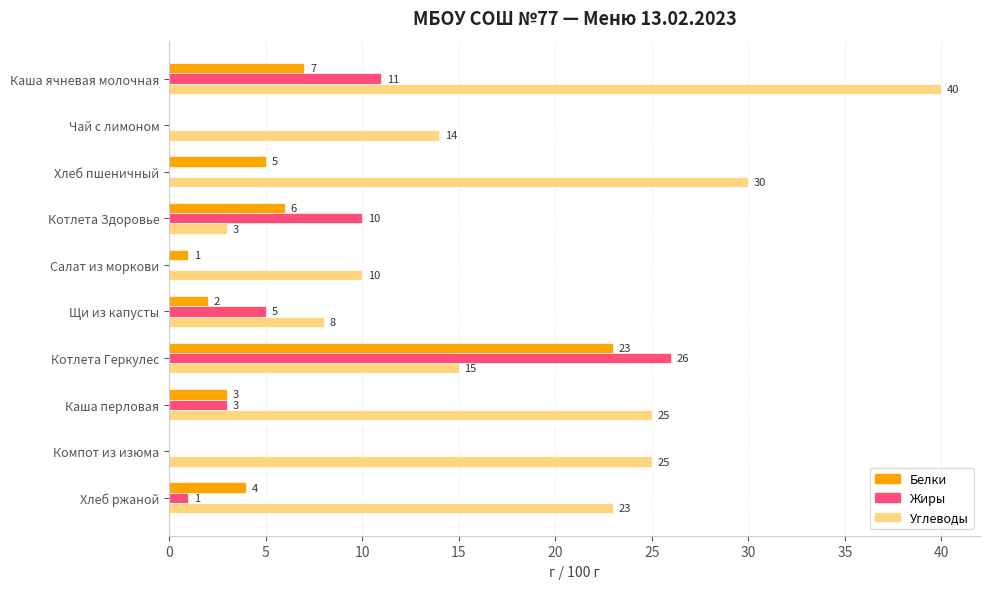

What is the sum of all Углеводы values?

193